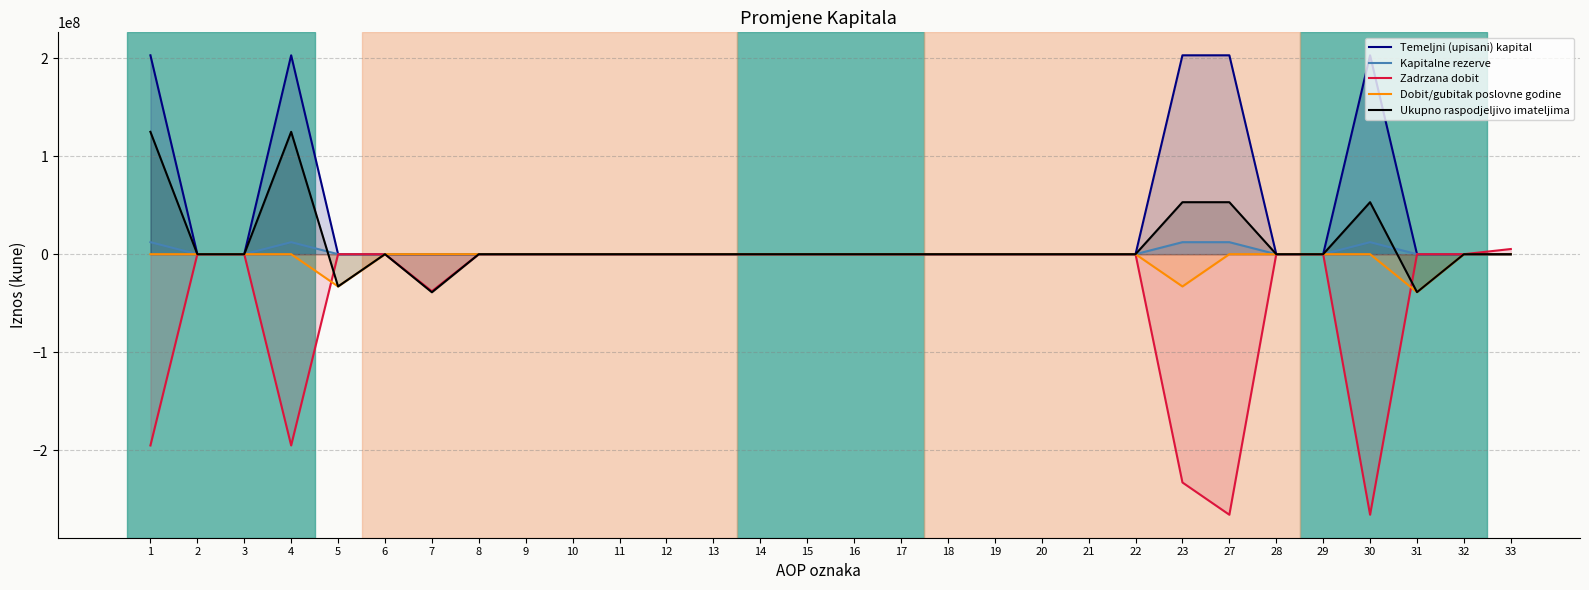

Which label corresponds to the smallest value in the chart?

27